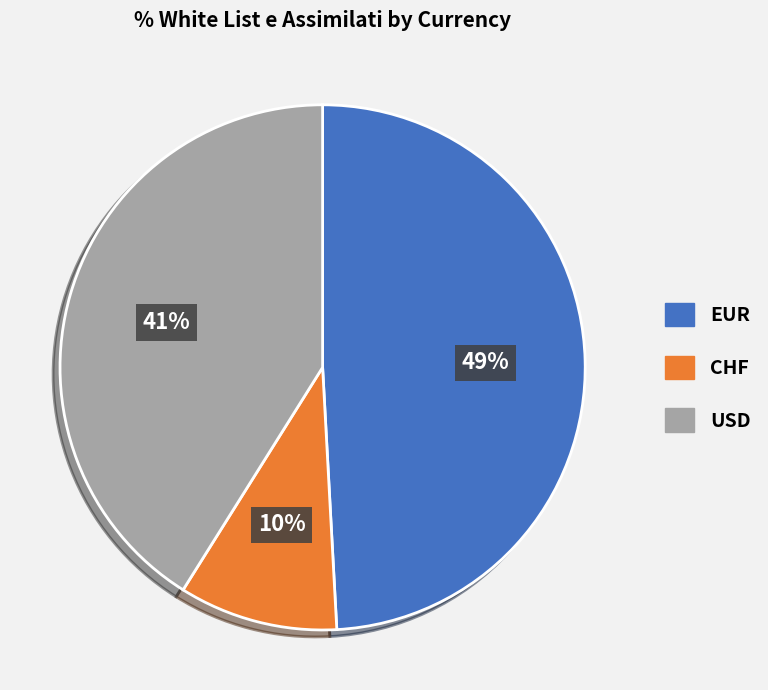

To the nearest percent, what is the difference between the CHF and EUR slice percentages?

39%